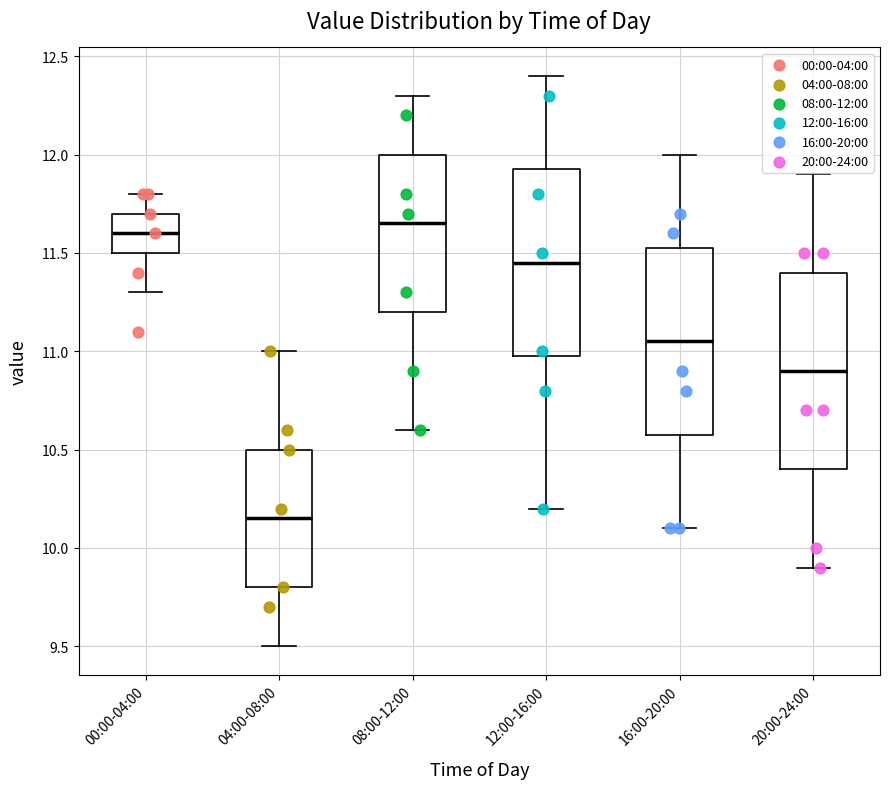

Reading left to right, read every box against the y-axis: the position of its median line, the range the box covers, and the ends of its whiskers. The values are not printed on the chart, so give them approximately, as read against the axis.

00:00-04:00: median 11.60, box 11.50 to 11.70, whiskers 11.30 to 11.80
04:00-08:00: median 10.15, box 9.80 to 10.50, whiskers 9.50 to 11.00
08:00-12:00: median 11.65, box 11.20 to 12.00, whiskers 10.60 to 12.30
12:00-16:00: median 11.45, box 11.00 to 11.95, whiskers 10.20 to 12.40
16:00-20:00: median 11.05, box 10.60 to 11.55, whiskers 10.10 to 12.00
20:00-24:00: median 10.90, box 10.40 to 11.40, whiskers 9.90 to 11.90